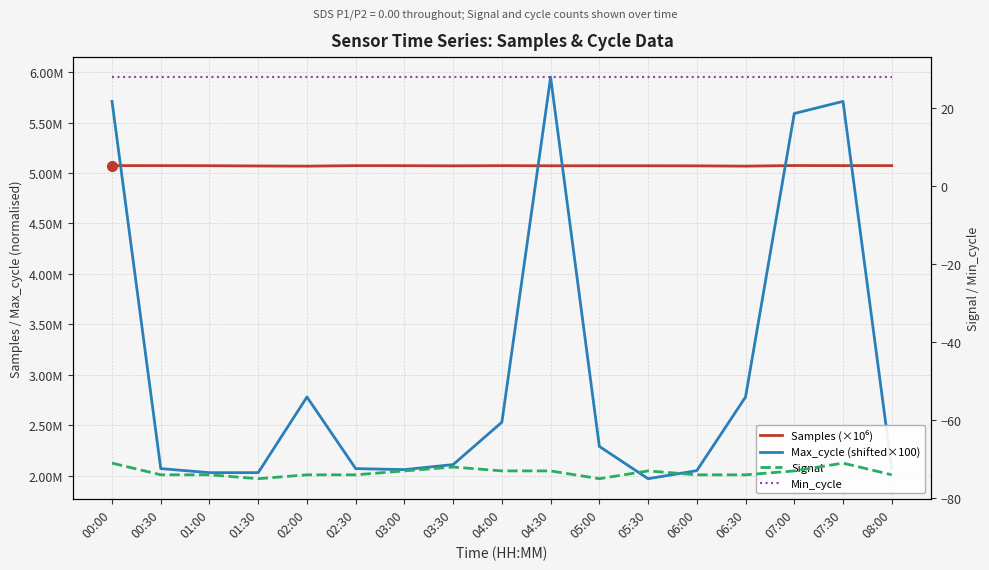

Reading left to right, what are all the values shown in this chart?

Samples (×10⁶): 00:00=5.1	00:30=5.1	01:00=5.1	01:30=5.1	02:00=5.1	02:30=5.1	03:00=5.1	03:30=5.1	04:00=5.1	04:30=5.1	05:00=5.1	05:30=5.1	06:00=5.1	06:30=5.1	07:00=5.1	07:30=5.1	08:00=5.1
Max_cycle (shifted×100): 00:00=5.7	00:30=2.1	01:00=2.0	01:30=2.0	02:00=2.8	02:30=2.1	03:00=2.1	03:30=2.1	04:00=2.5	04:30=6.0	05:00=2.3	05:30=2.0	06:00=2.0	06:30=2.8	07:00=5.6	07:30=5.7	08:00=2.1
Signal: 00:00=-71.0	00:30=-74.0	01:00=-74.0	01:30=-75.0	02:00=-74.0	02:30=-74.0	03:00=-73.0	03:30=-72.0	04:00=-73.0	04:30=-73.0	05:00=-75.0	05:30=-73.0	06:00=-74.0	06:30=-74.0	07:00=-73.0	07:30=-71.0	08:00=-74.0
Min_cycle: 00:00=28.0	00:30=28.0	01:00=28.0	01:30=28.0	02:00=28.0	02:30=28.0	03:00=28.0	03:30=28.0	04:00=28.0	04:30=28.0	05:00=28.0	05:30=28.0	06:00=28.0	06:30=28.0	07:00=28.0	07:30=28.0	08:00=28.0